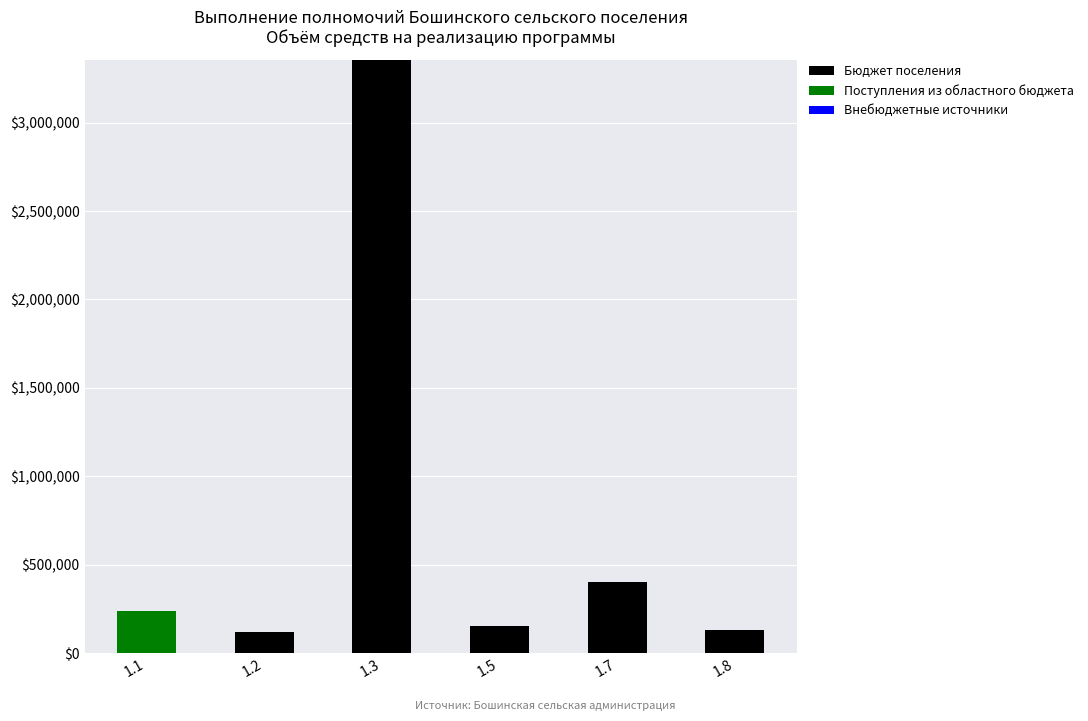

At which category is the sum across all series the highest?

1.3